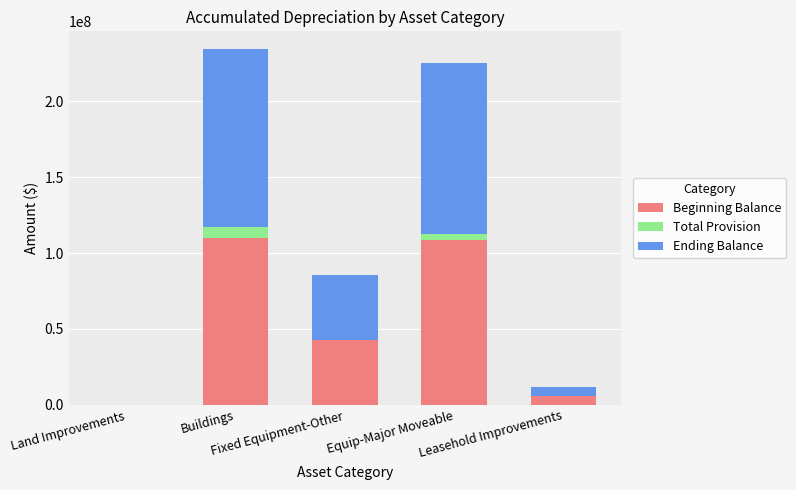

What are all the series names shown in the legend?

Beginning Balance, Total Provision, Ending Balance